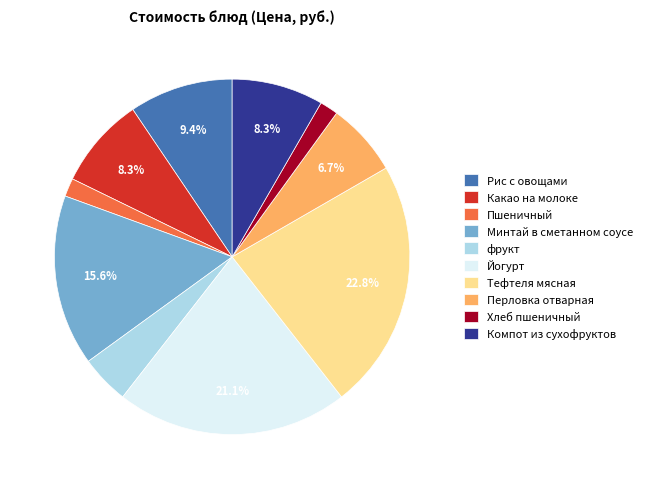

Between Перловка отварная and Рис с овощами, which is larger?

Рис с овощами